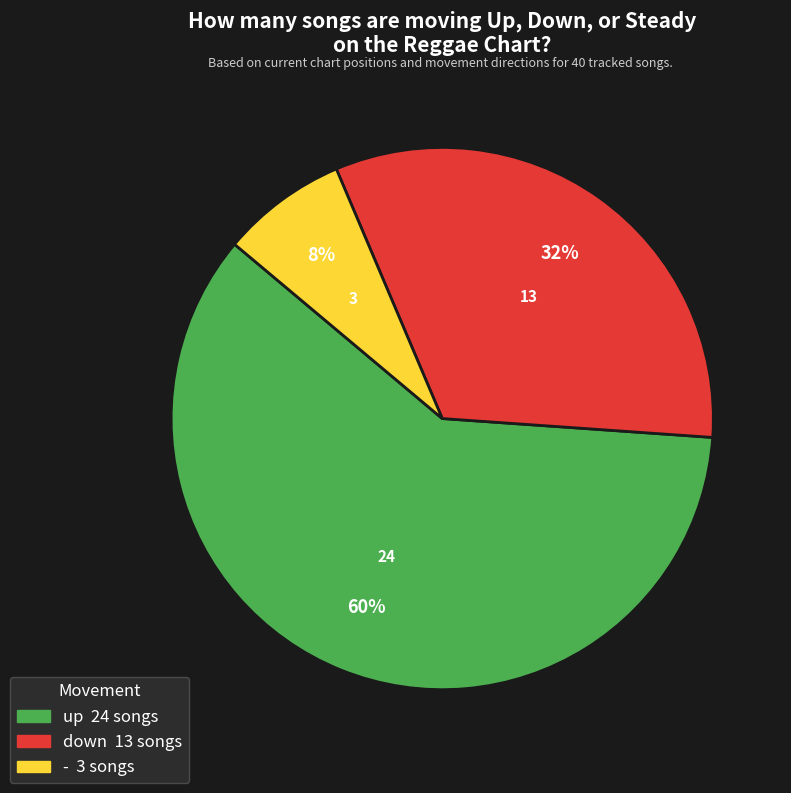

Is there a majority slice in this chart?

Yes